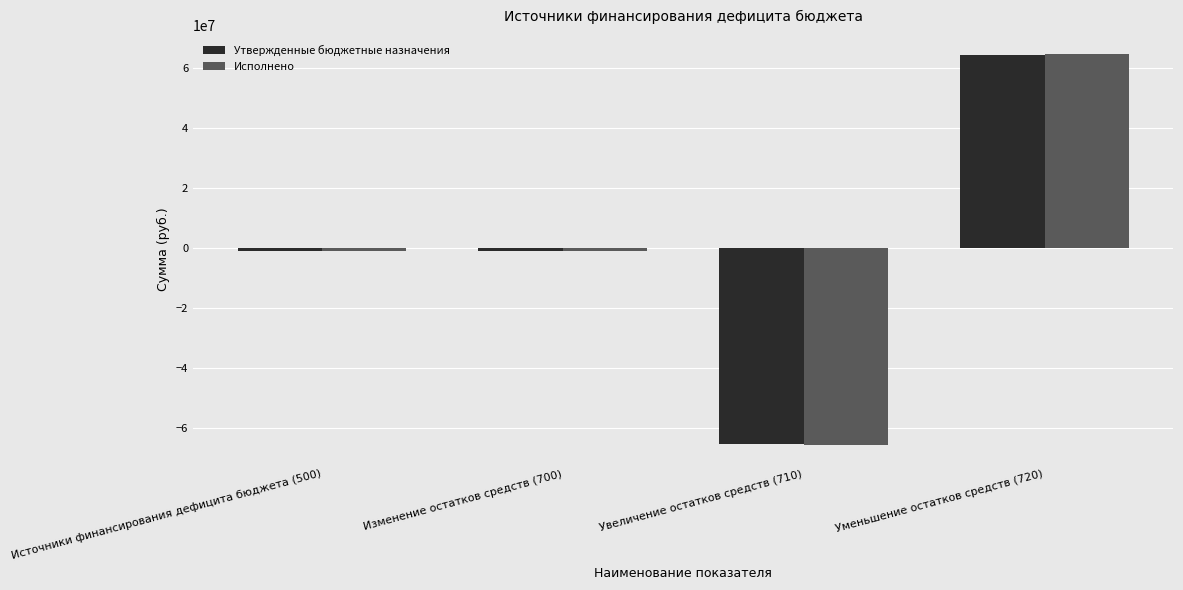

Which series has the widest spread of values?

Исполнено